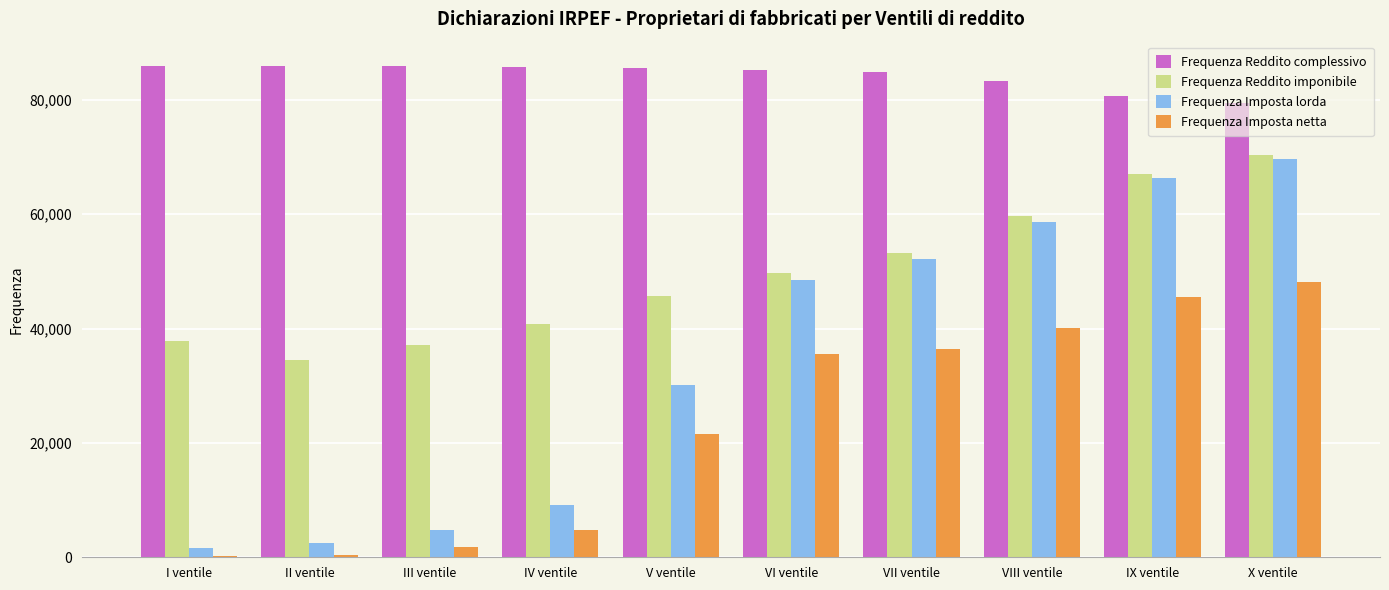

Where is Frequenza Imposta netta nearest to the value 24195?

V ventile